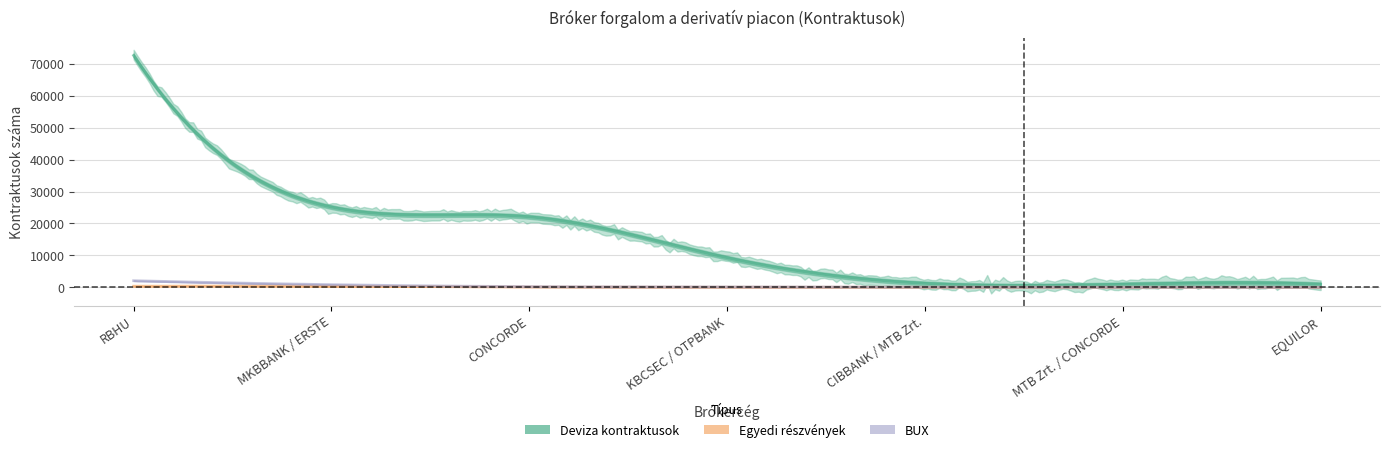

True or false: Deviza kontraktusok - Kontraktusok has a value of 8253 at MKBBANK / ERSTE.

False